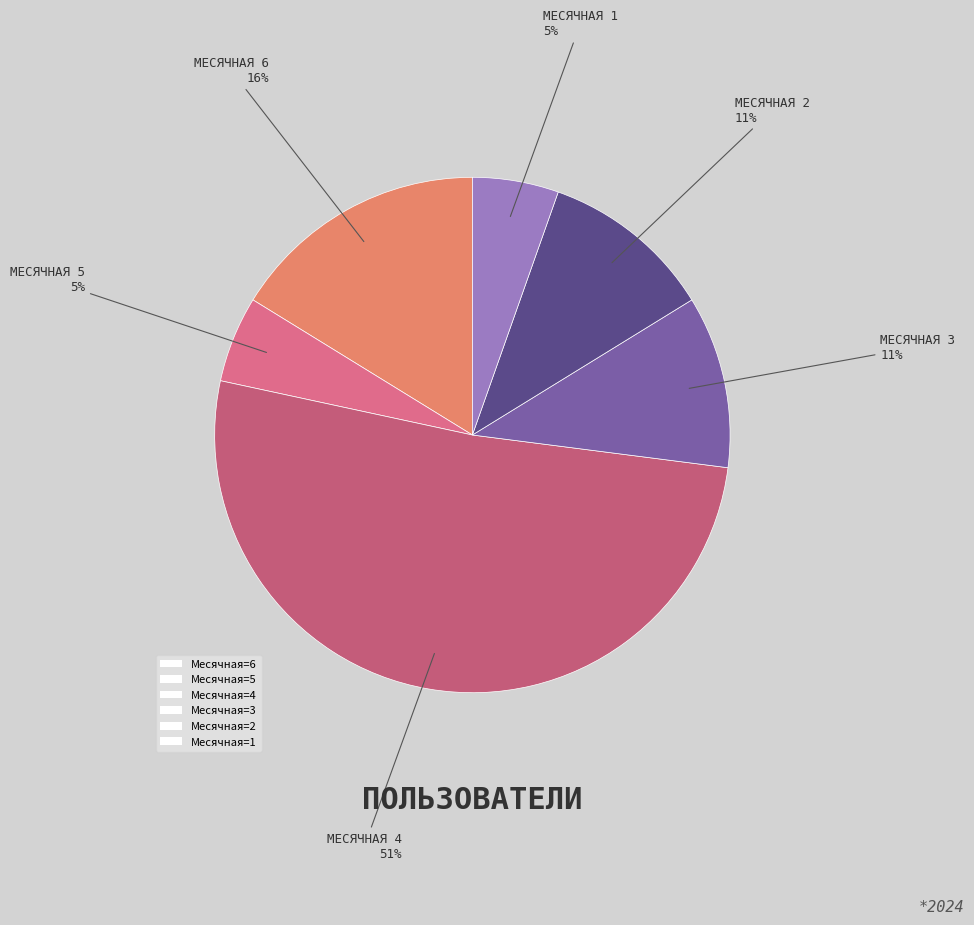

How many segments does this pie chart have?

6